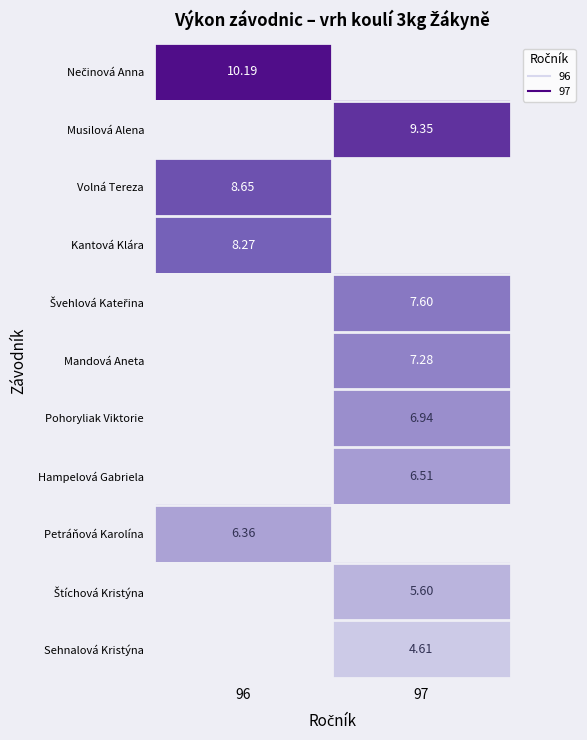

At which category does the chart reach its minimum across all series?

97